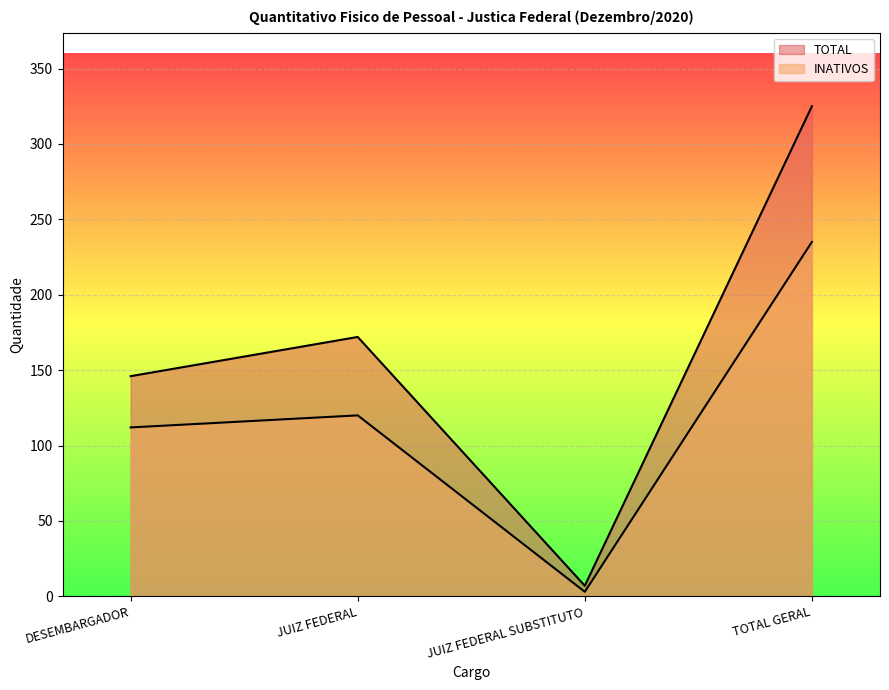

What is the minimum value for INATIVOS?

3